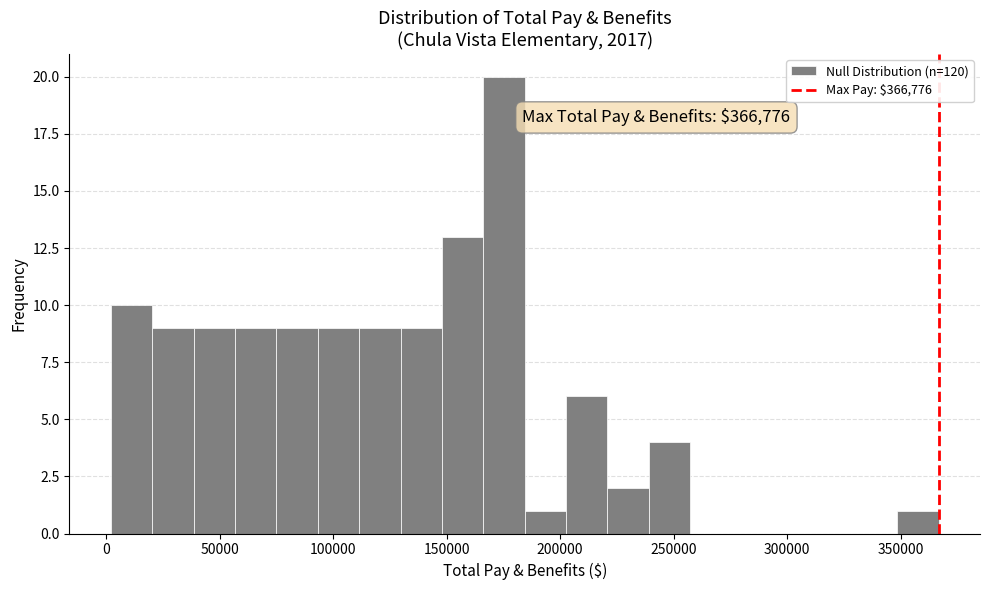

Around what value on the x-axis is the tallest bar? Give the approximate position of its centre, as read against the axis.

175000